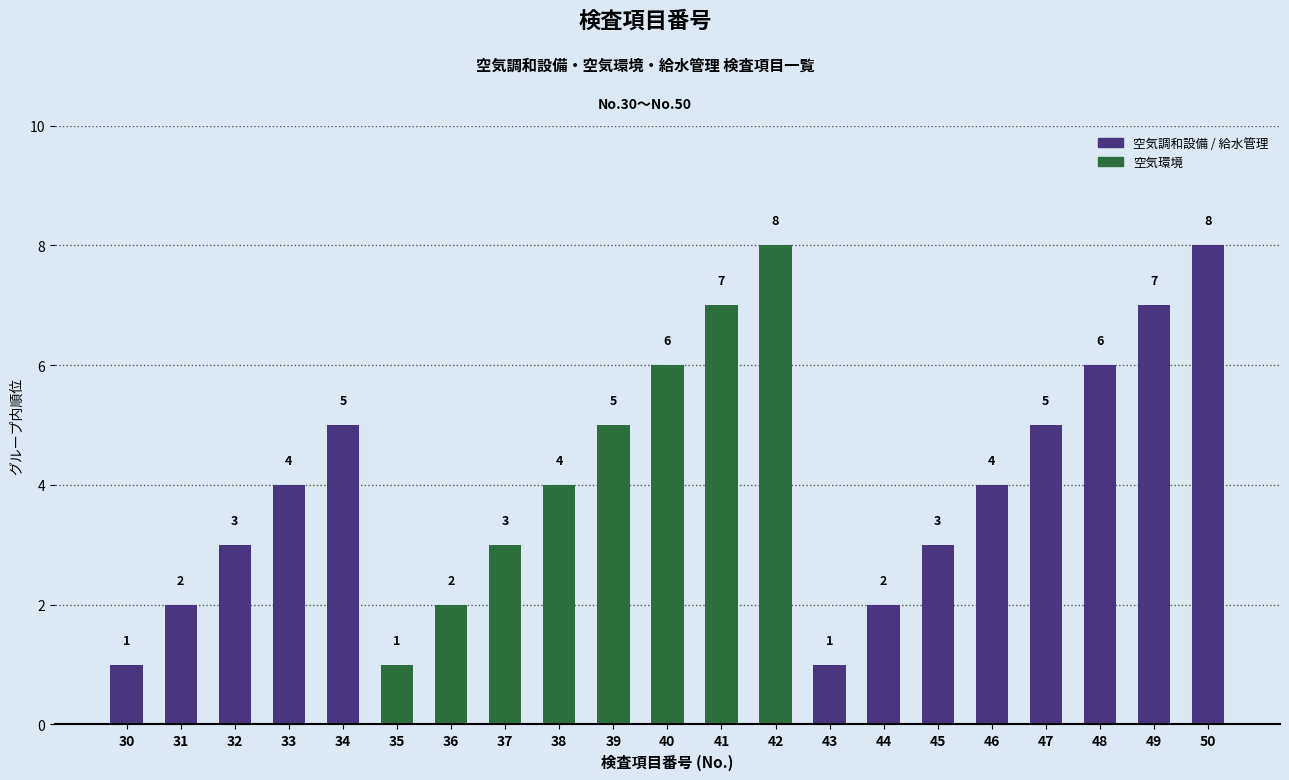

Rank the series by their maximum value, from lowest to highest.

空気調和設備 / 給水管理, 空気環境